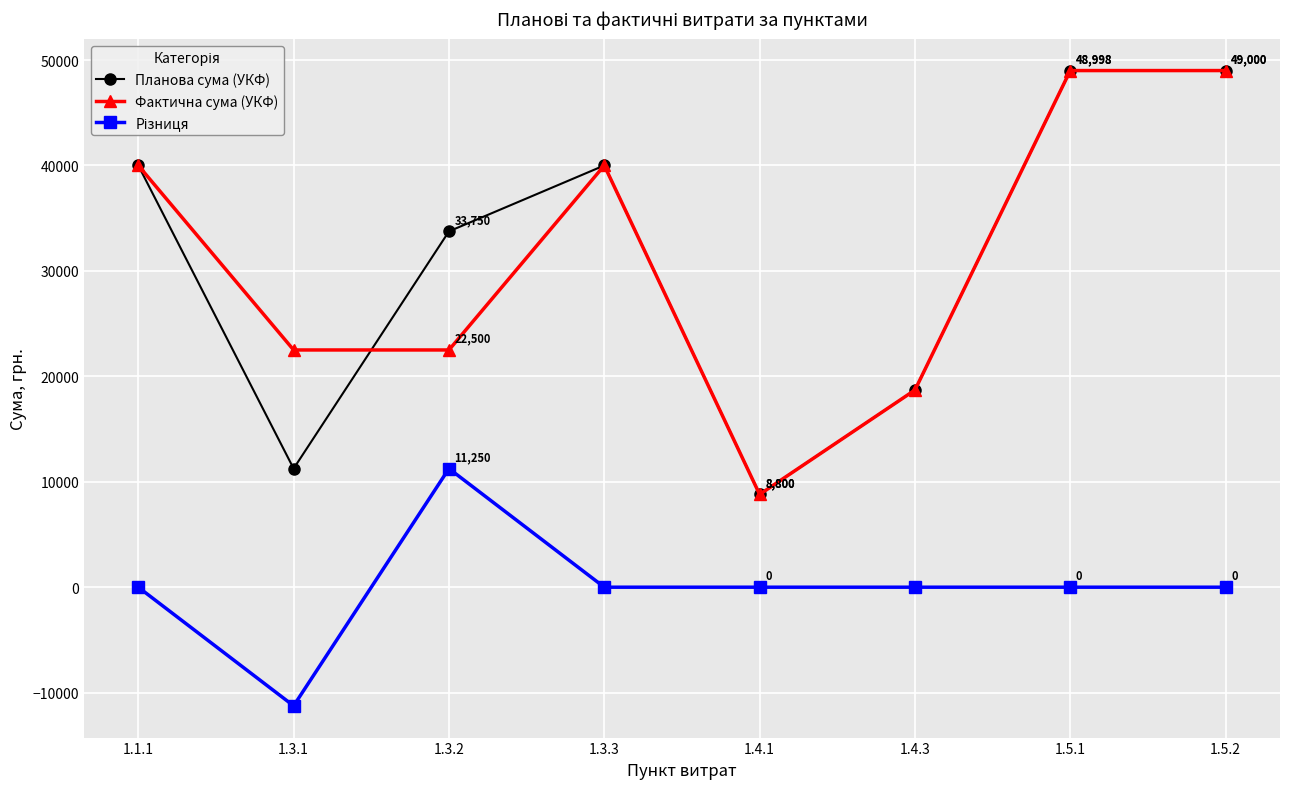

What is the value of the Фактична сума (УКФ) point at the 7th from the left?

48998.5